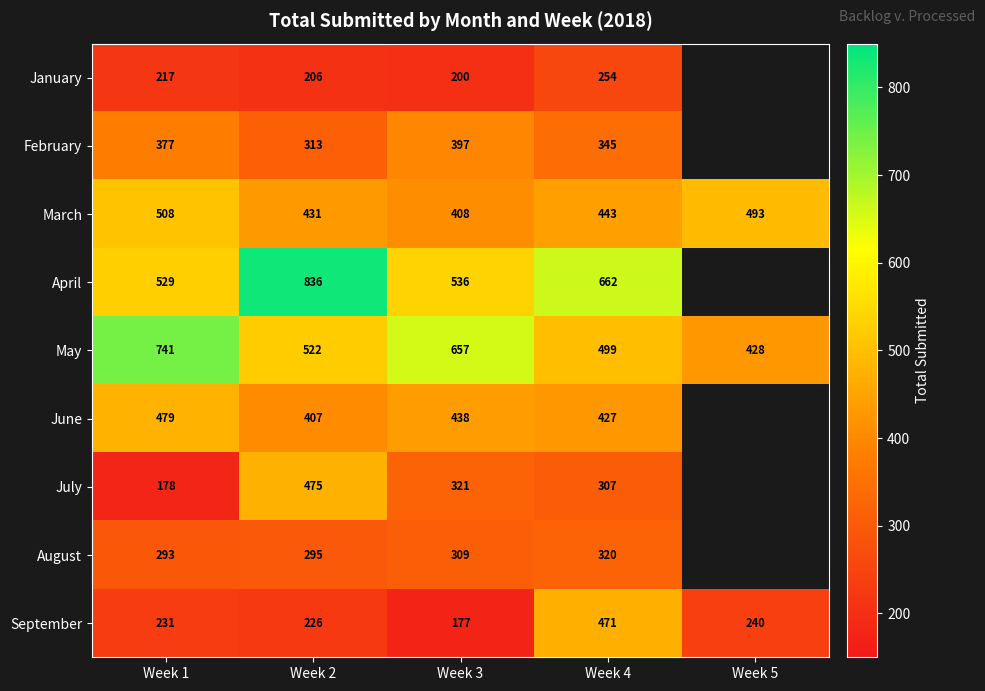

At Week 2, list the series in order from smallest to largest.

January, September, August, February, June, March, July, May, April